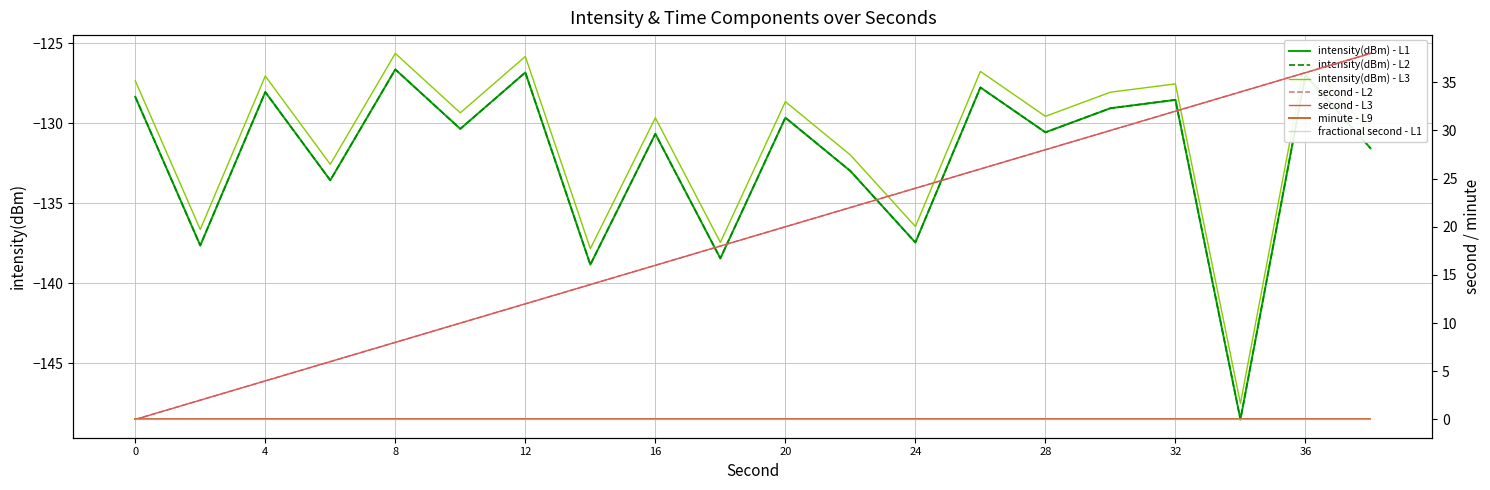

How many categories are shown in the chart?

20